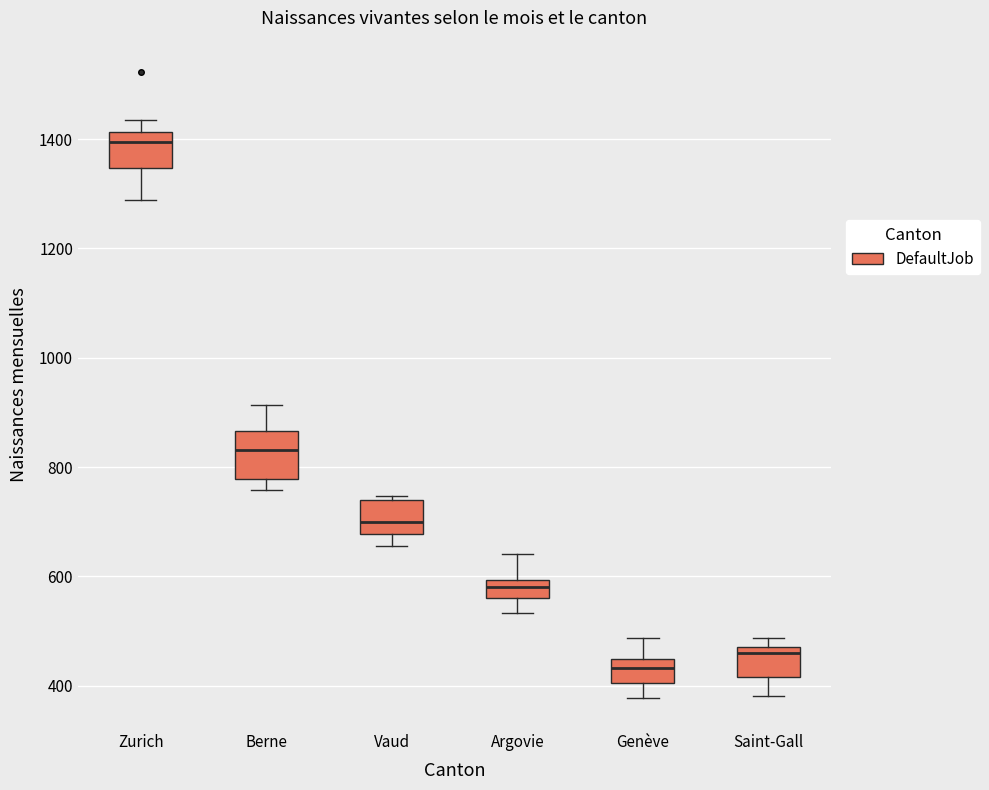

Which box's median line is the lowest?

Genève